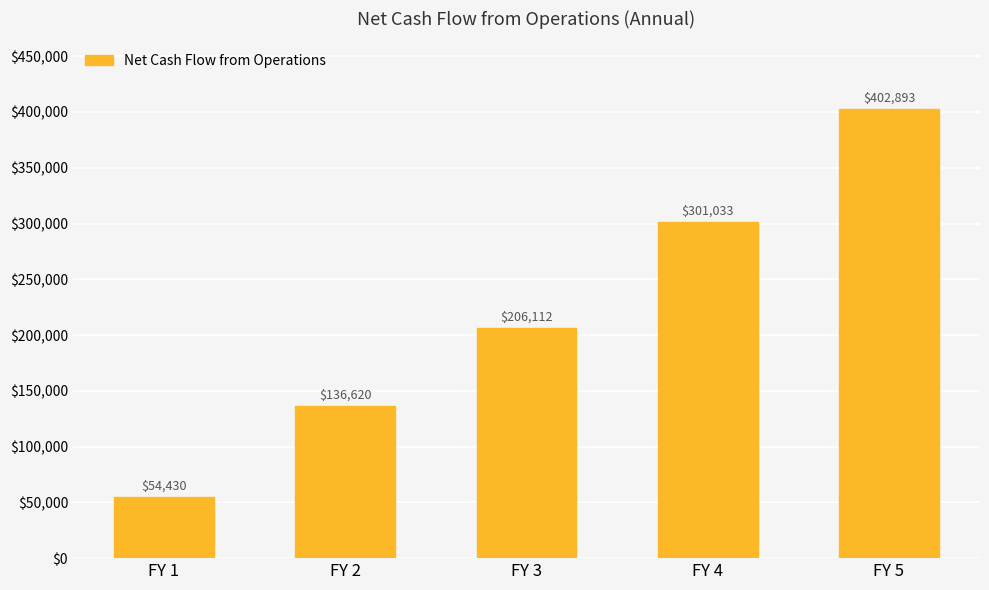

Which category has the lowest value across all series?

FY 1